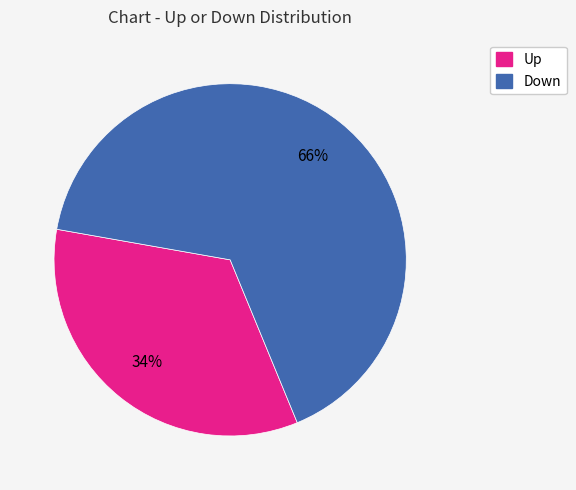

Does any single category account for the majority?

Yes